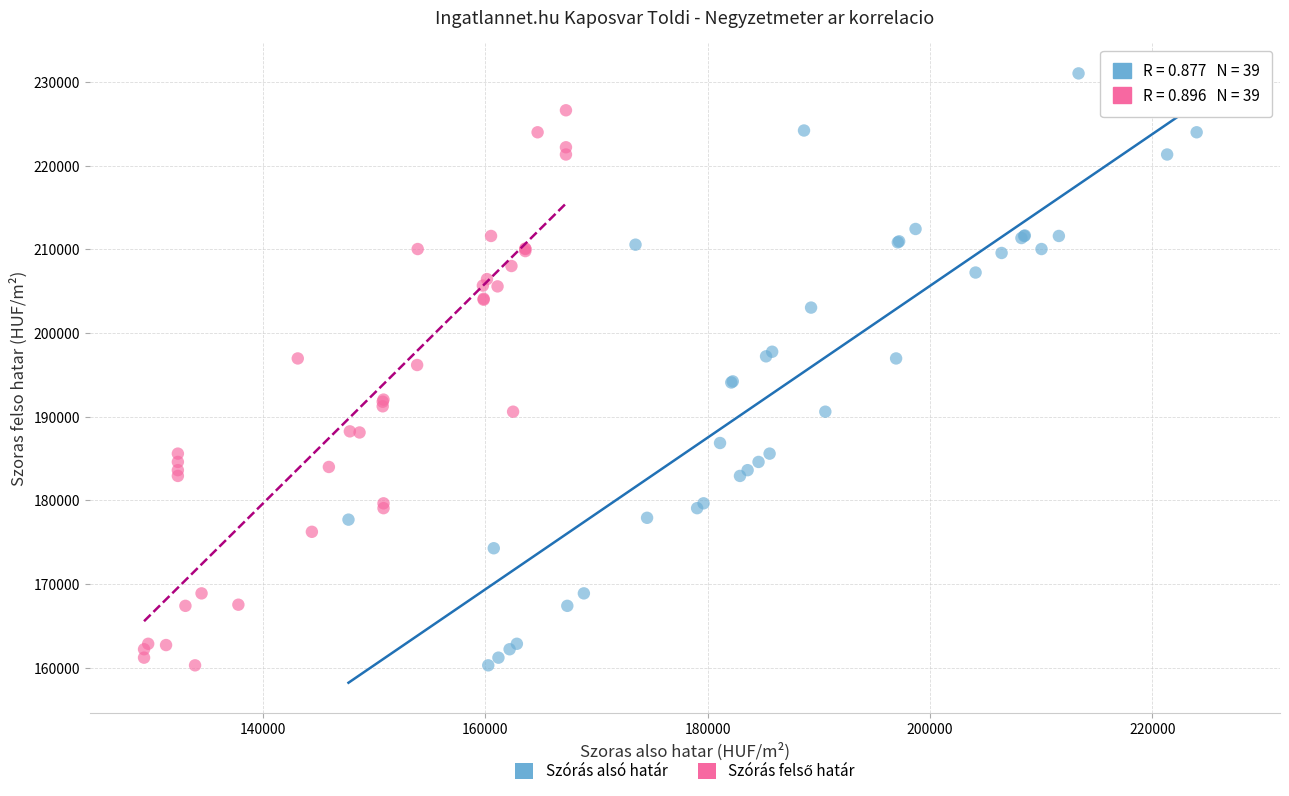

Which series reaches the maximum Y coordinate?

Szórás alsó határ